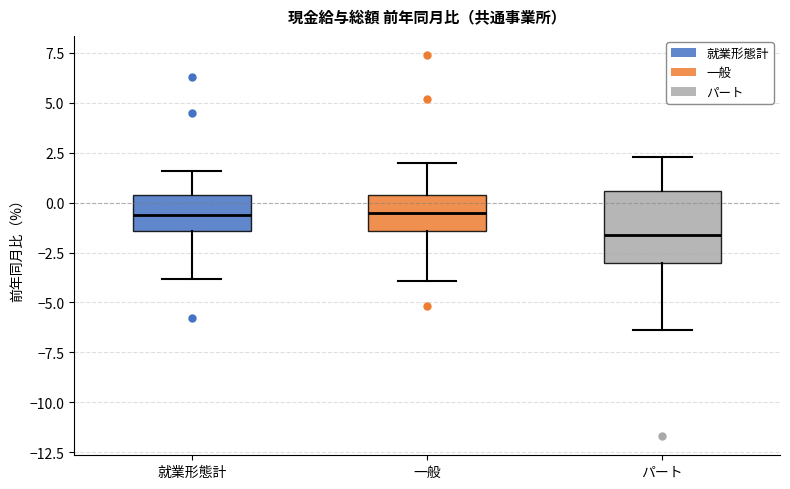

Reading left to right, transcribe this box plot: for each box, give where its median line is, the range the box spans, and where its two whiskers end, as read against the y-axis. The values are not printed on the chart, so give them approximately, as read against the axis.

就業形態計: median -0.5, box -1.5 to 0.5, whiskers -4.0 to 1.5
一般: median -0.5, box -1.5 to 0.5, whiskers -4.0 to 2.0
パート: median -1.5, box -3.0 to 0.5, whiskers -6.5 to 2.5